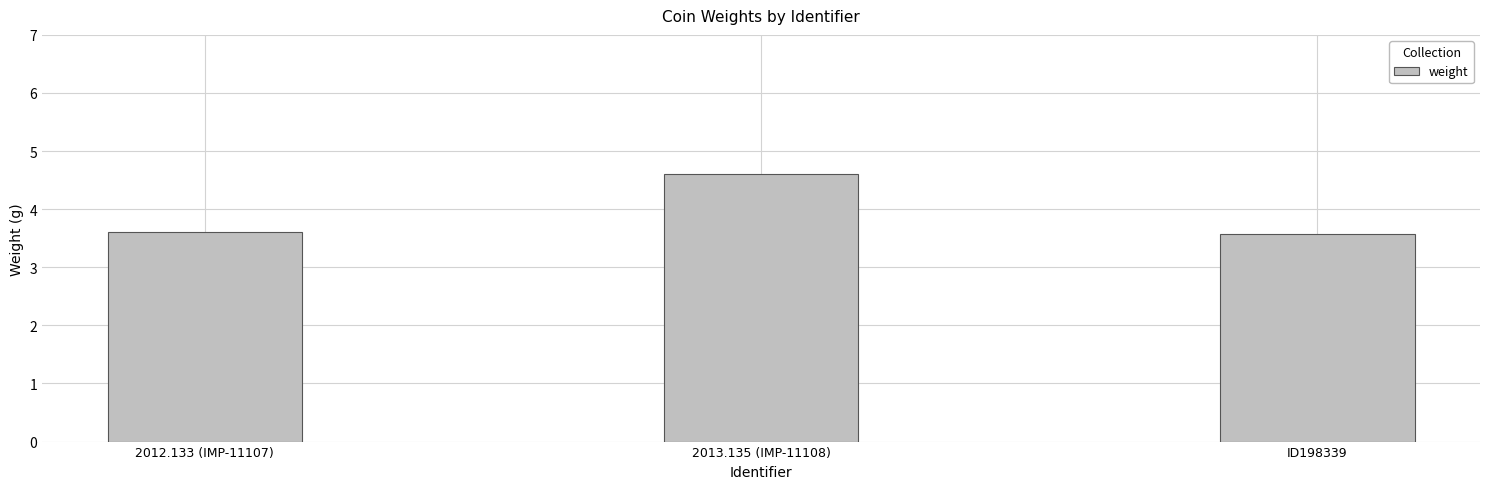

What is the greatest value displayed?

4.6